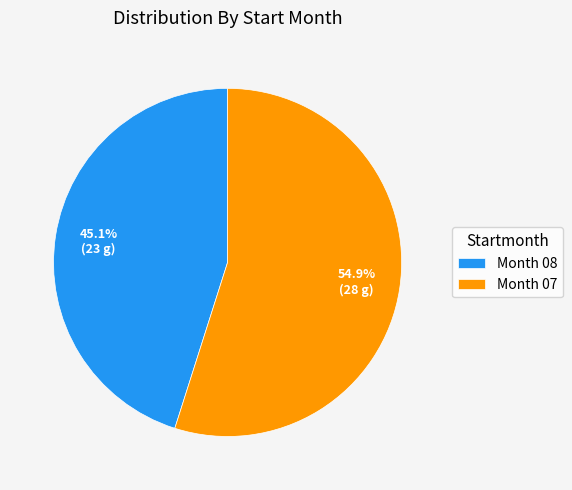

Count the number of slices in the pie.

2